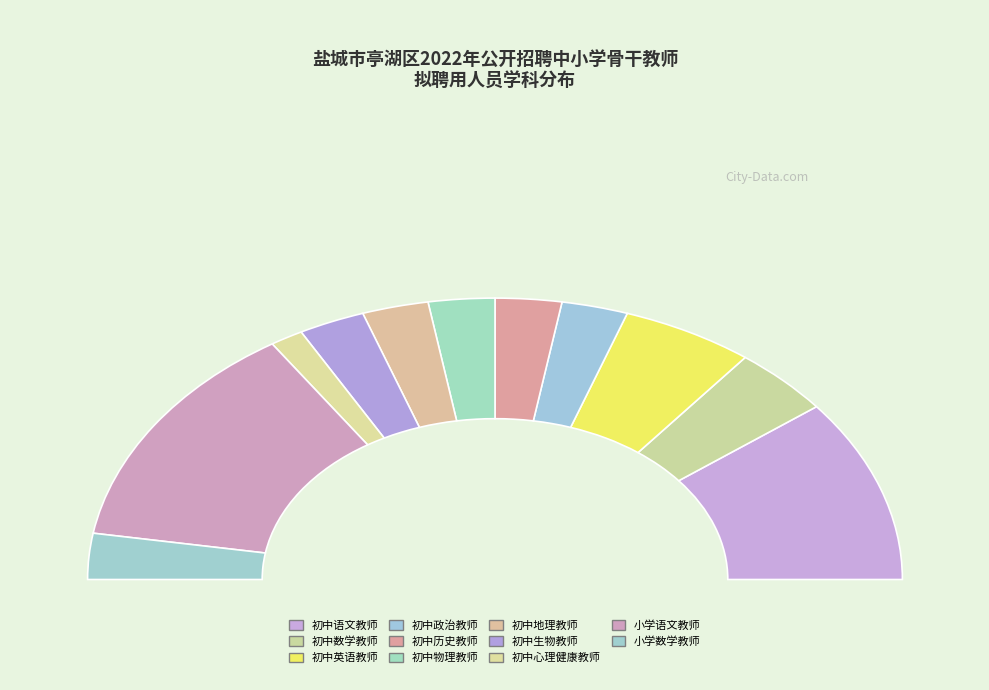

How many segments does this pie chart have?

11